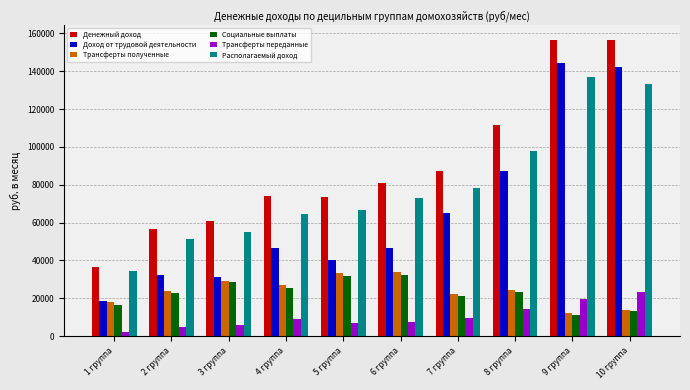

Read the Располагаемый доход value at 7 группа.

78072.7